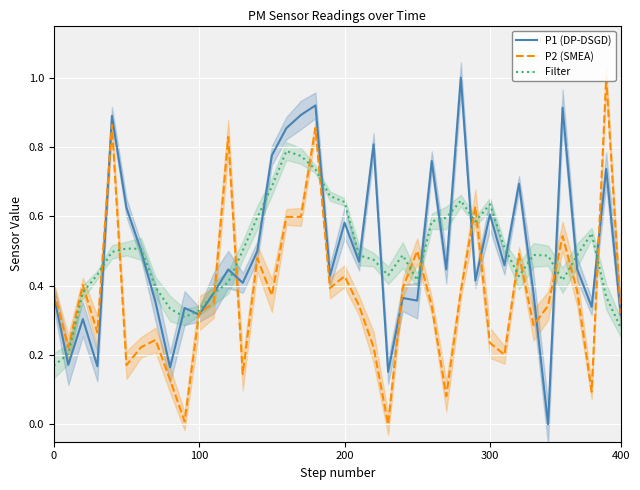

At 11, list the series in order from smallest to largest.

P2 (SMEA), Filter, P1 (DP-DSGD)